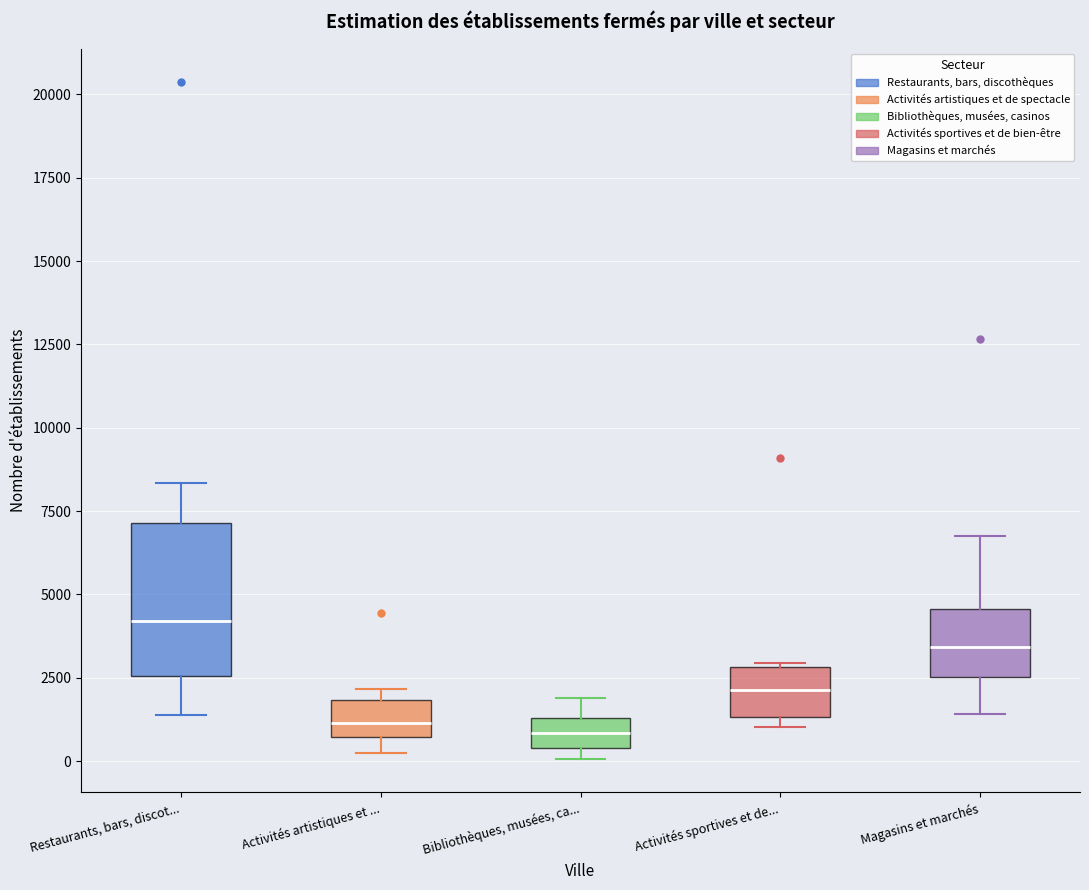

Reading left to right, transcribe this box plot: for each box, give where its median line is, the range the box spans, and where its two whiskers end, as read against the y-axis. The values are not printed on the chart, so give them approximately, as read against the axis.

Restaurants, bars, discot...: median 4000, box 2500 to 7000, whiskers 1500 to 8500
Activités artistiques et ...: median 1000, box 500 to 2000, whiskers 500 (just below the box's lower edge) to 2000 (just above the box's upper edge)
Bibliothèques, musées, ca...: median 1000, box 500 to 1500, whiskers 0 to 2000
Activités sportives et de...: median 2000, box 1500 to 3000, whiskers 1000 to 3000
Magasins et marchés: median 3500, box 2500 to 4500, whiskers 1500 to 6500